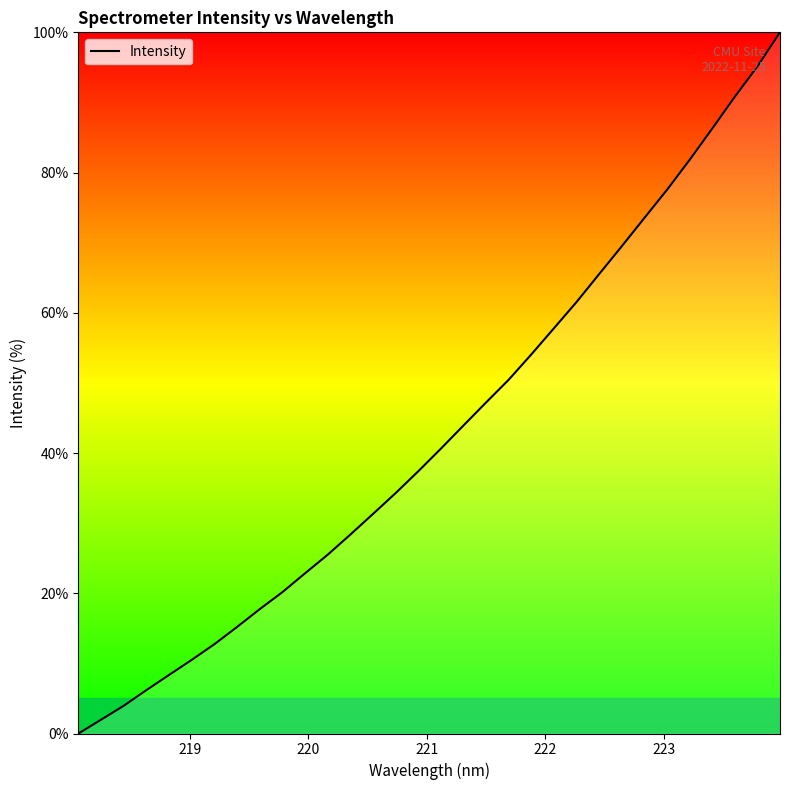

How many lines are shown in the chart?

1